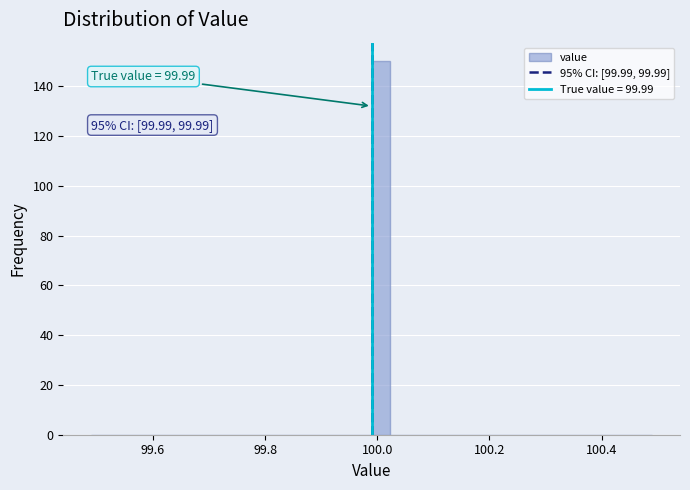

Read against the x-axis, roughly where is the centre of the tallest bar?

100.00